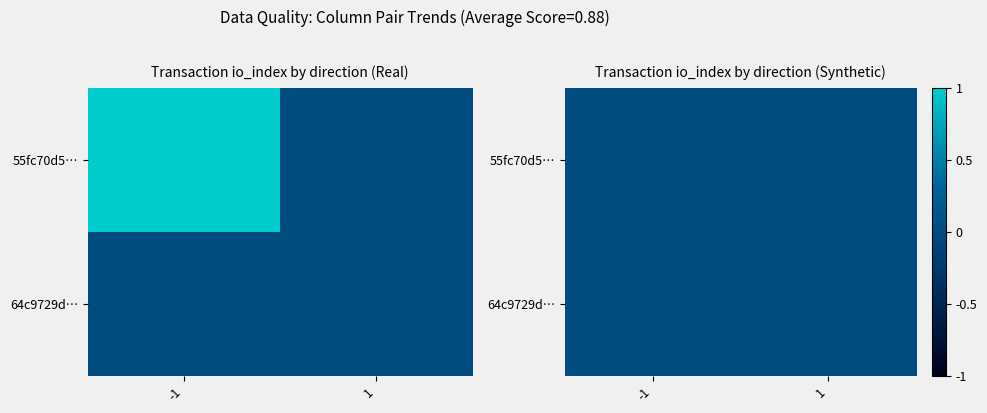

Which category has the lowest value in the 55fc70d53b8950cdc1faa5d9925e9d1c7ff34c1 series?

1